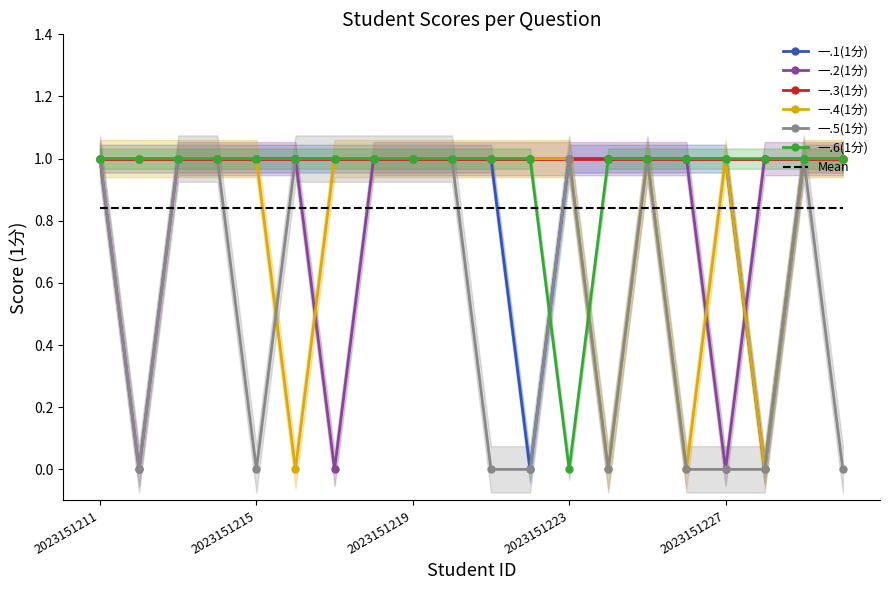

What value does the 一.2(1分) series have at 2023151229?

1